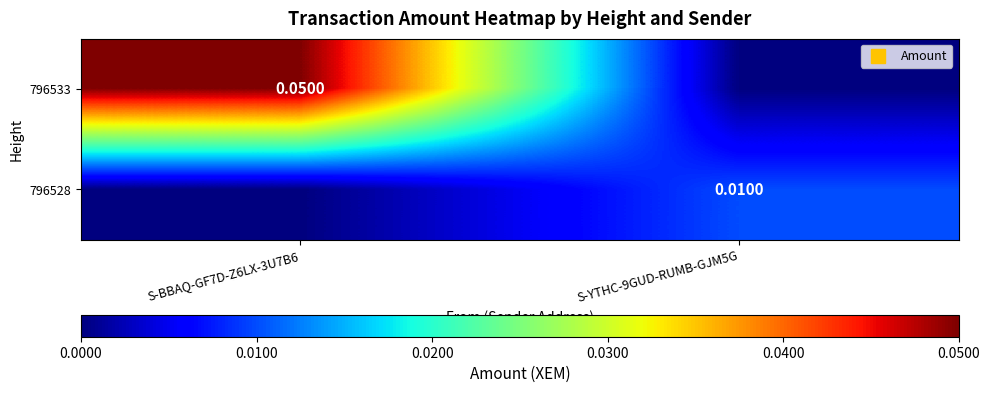

Which series has the largest total across all categories?

796533